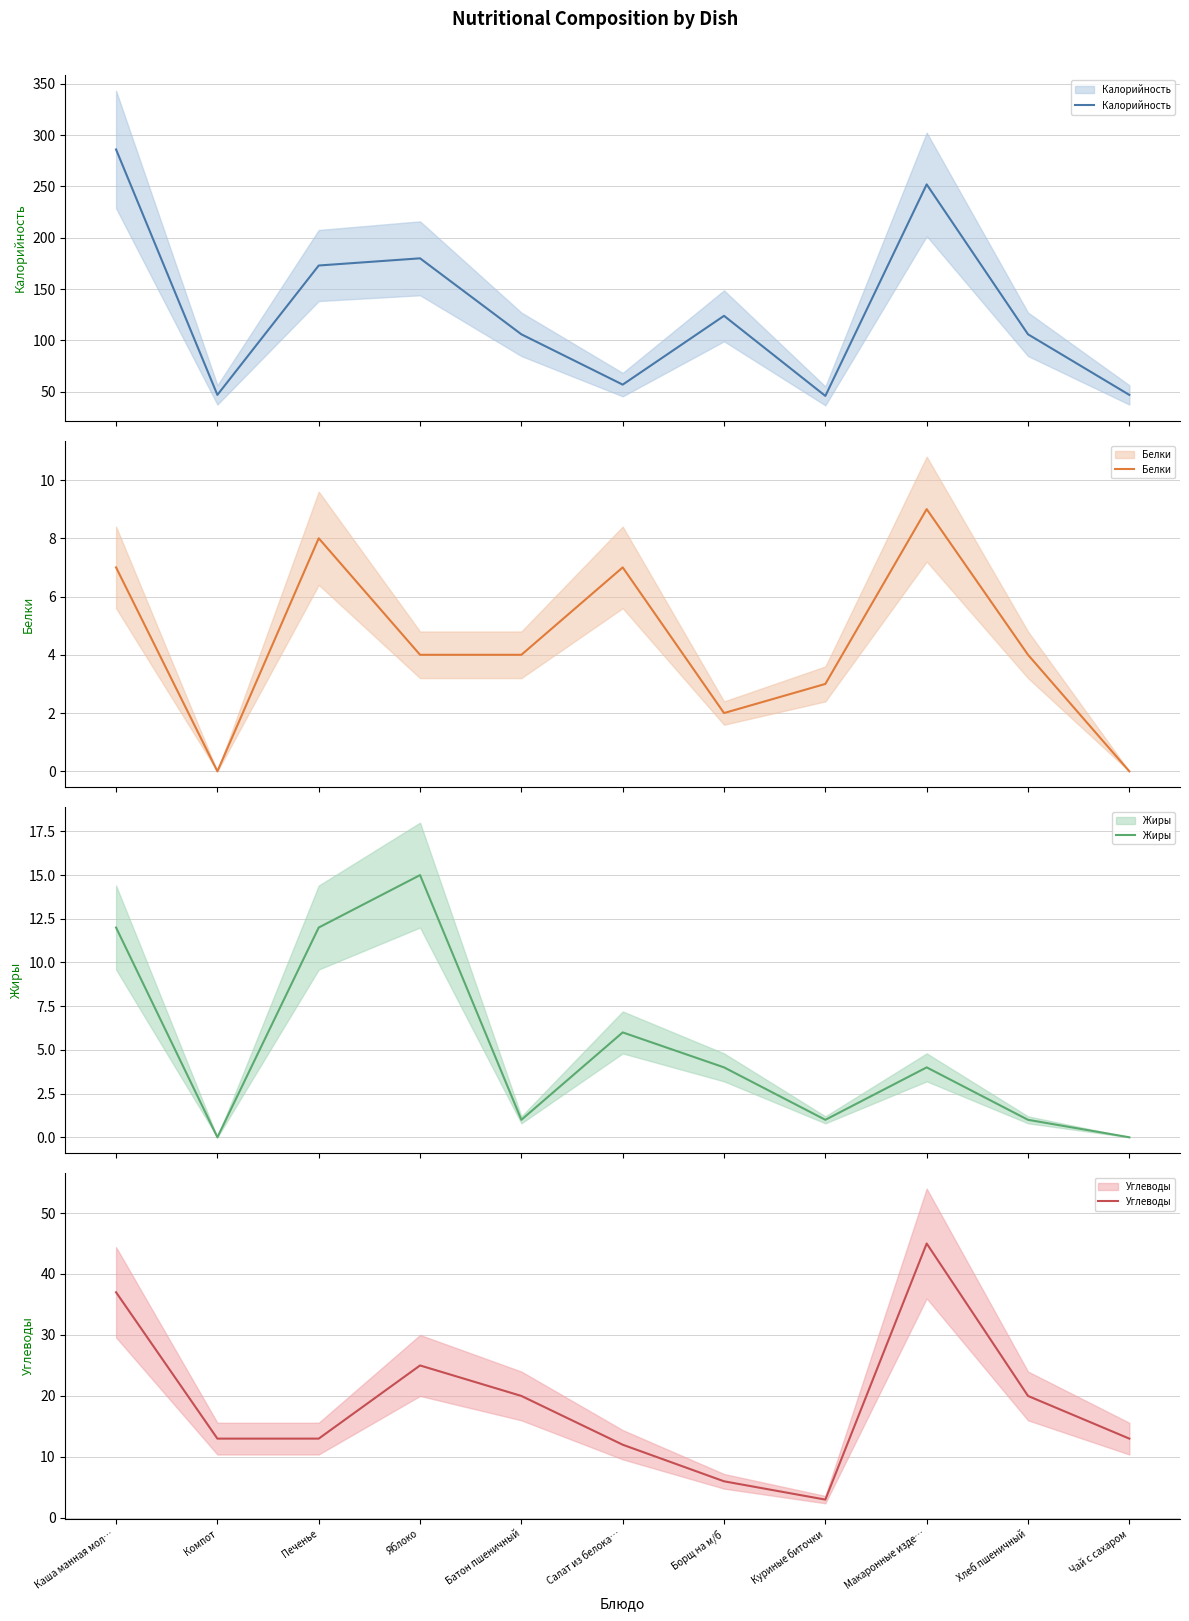

How many categories are shown in the chart?

11